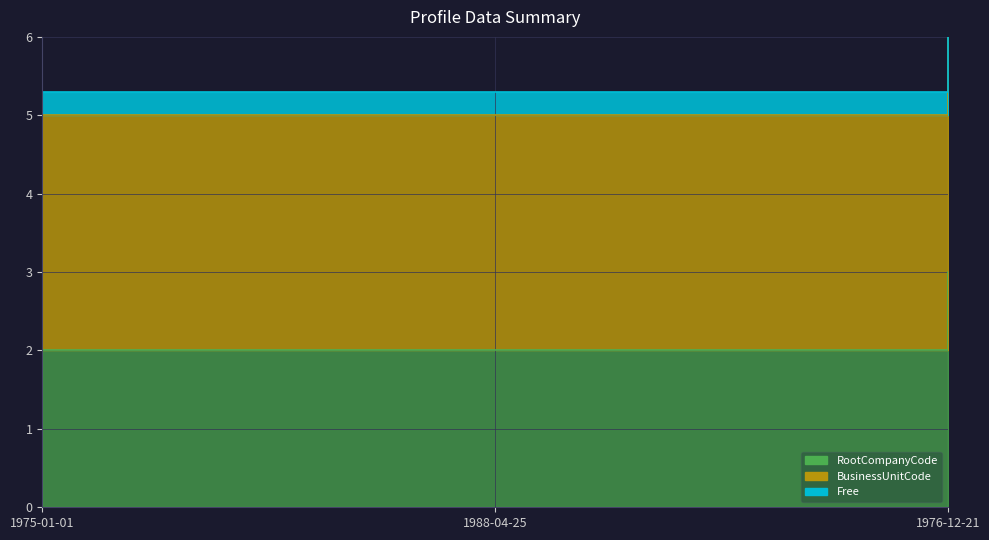

Is it true that RootCompanyCode equals 5 at 1976-12-21?

False